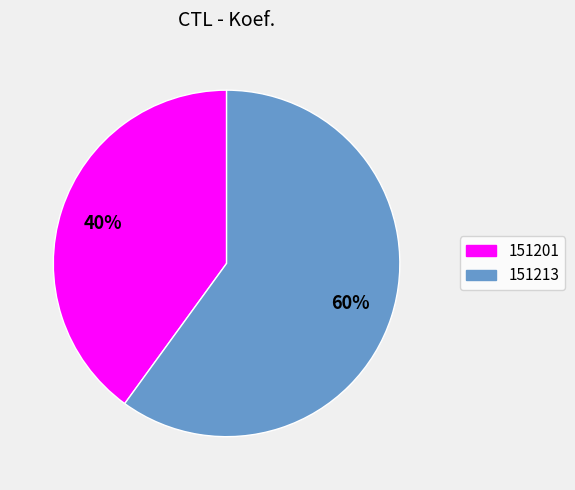

What percentage is the 151201 slice, to the nearest percent?

40%